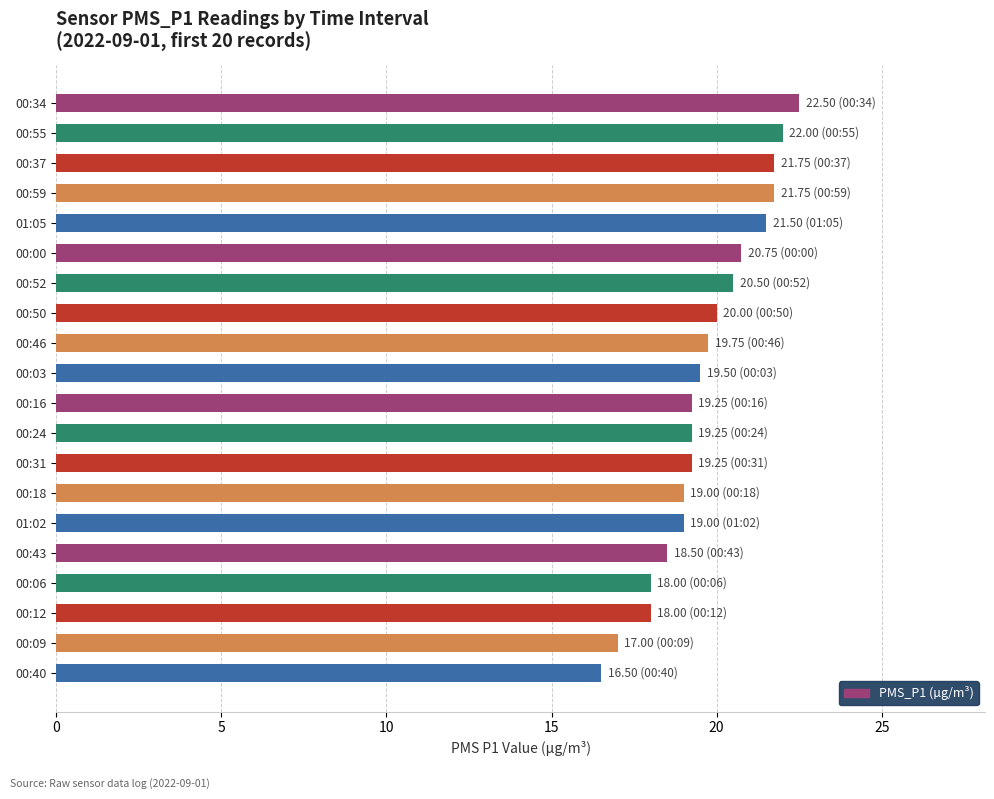

How many categories are shown in the chart?

20